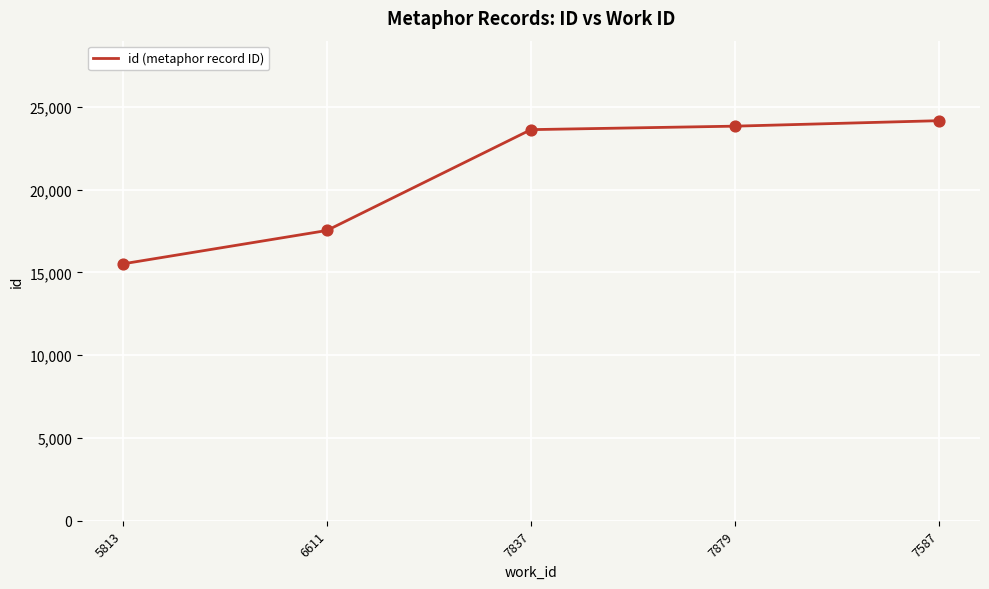

What is the ratio of the value at 7837 to the value at 7879?

1.0